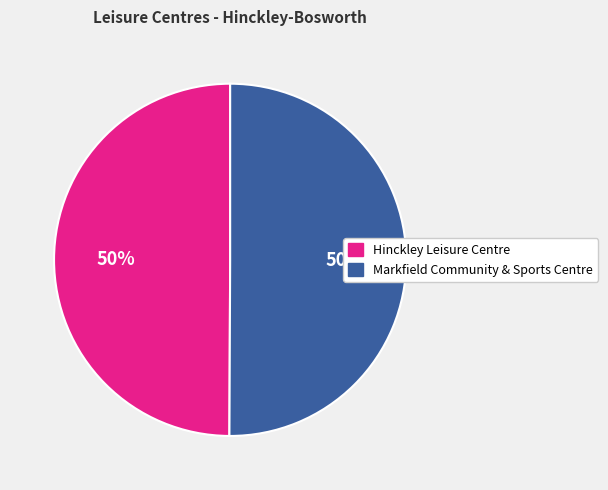

Is it true that Hinckley Leisure Centre is 50% of the pie?

True